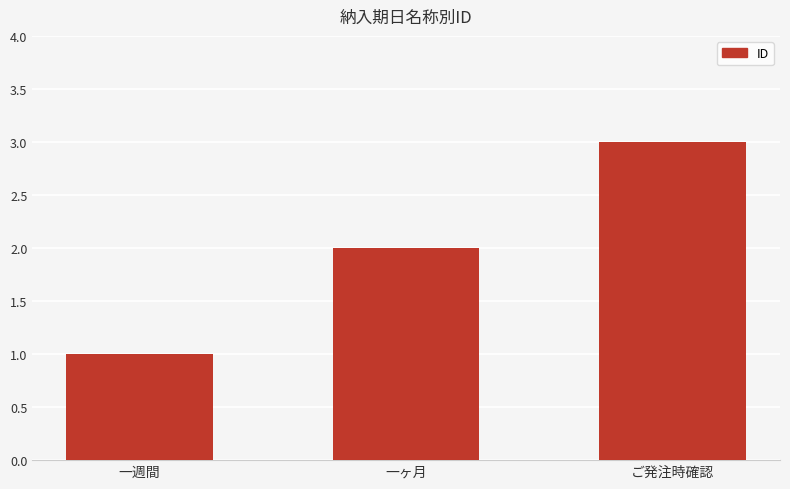

What is the value of the 3rd bar from the left?

3